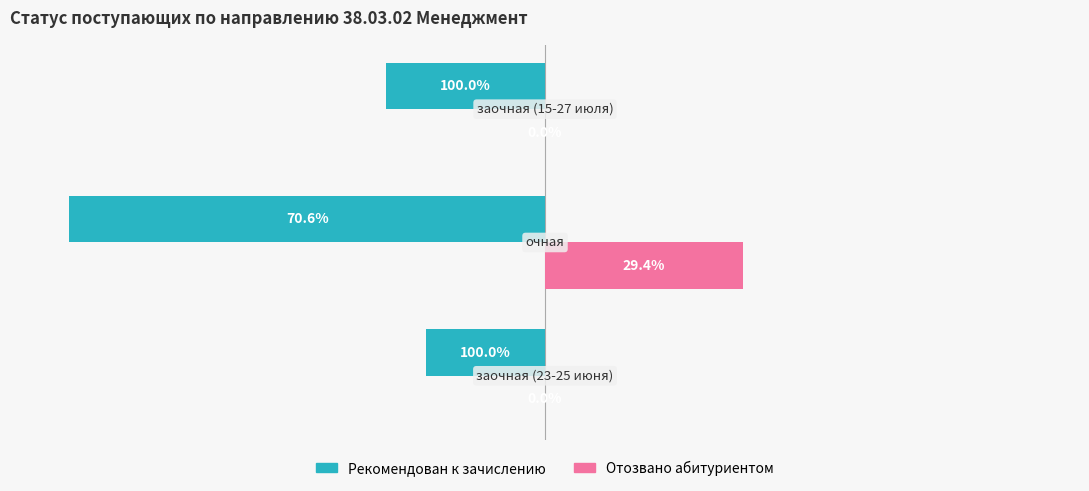

What are all the series names shown in the legend?

Рекомендован к зачислению, Отозвано абитуриентом